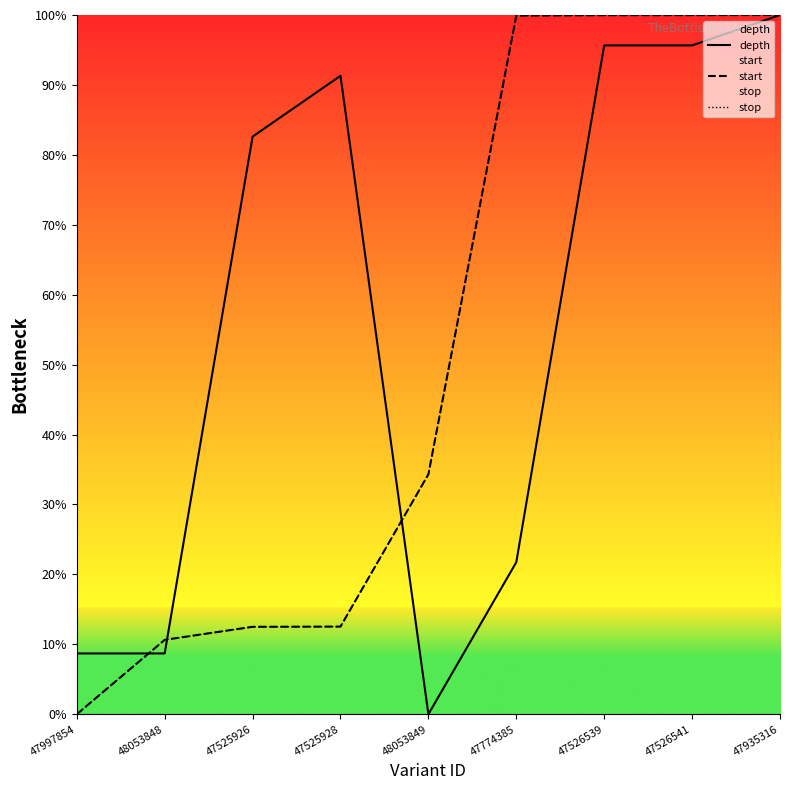

Which series has the largest total across all categories?

depth